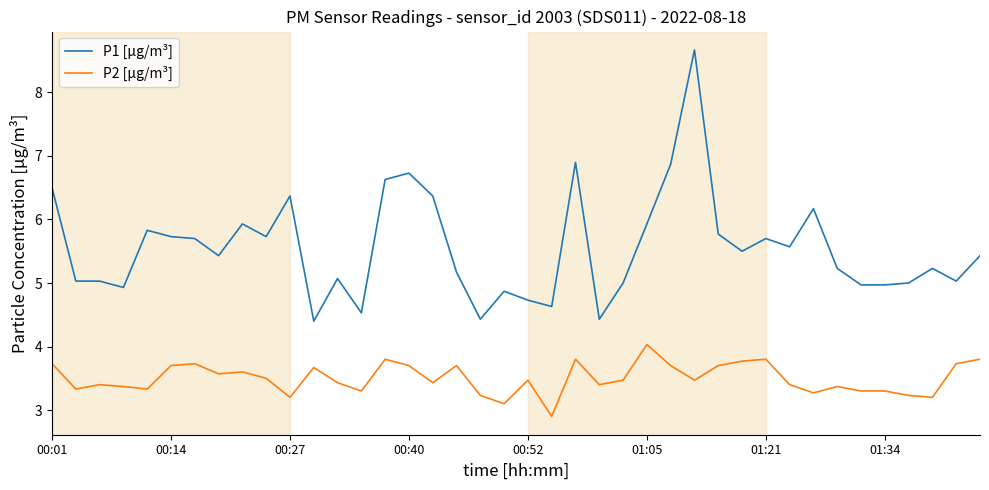

Which series has the largest total across all categories?

P1 [µg/m³]